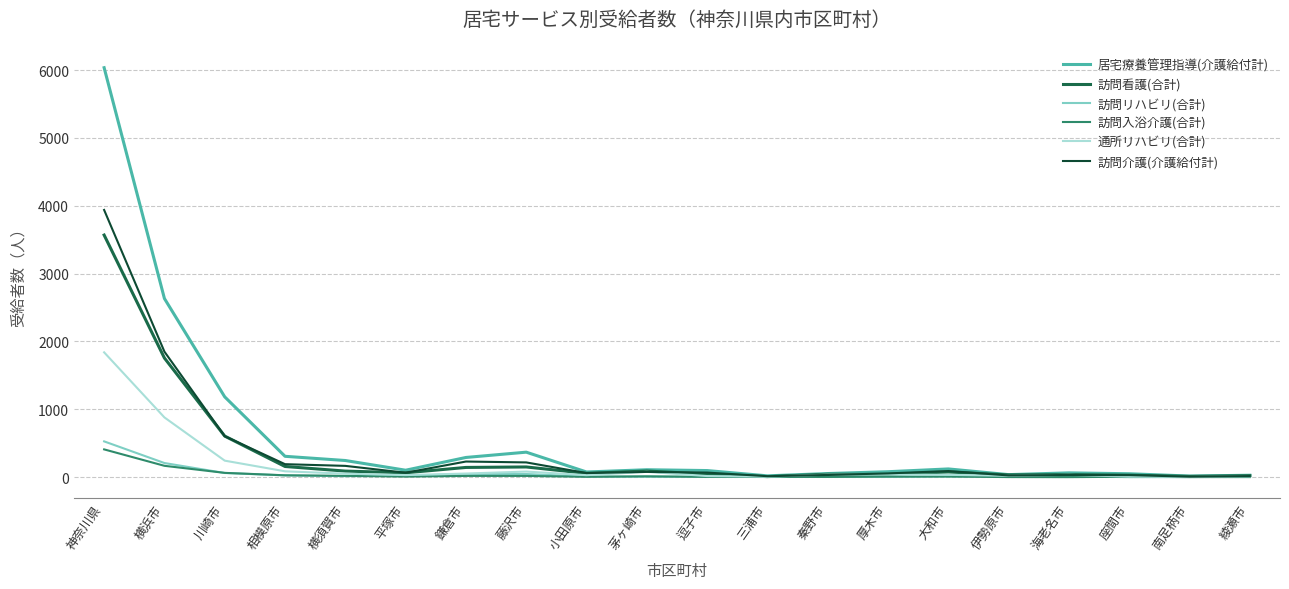

What is the difference between the maximum and second lowest values in the 訪問看護(合計) series?

3556